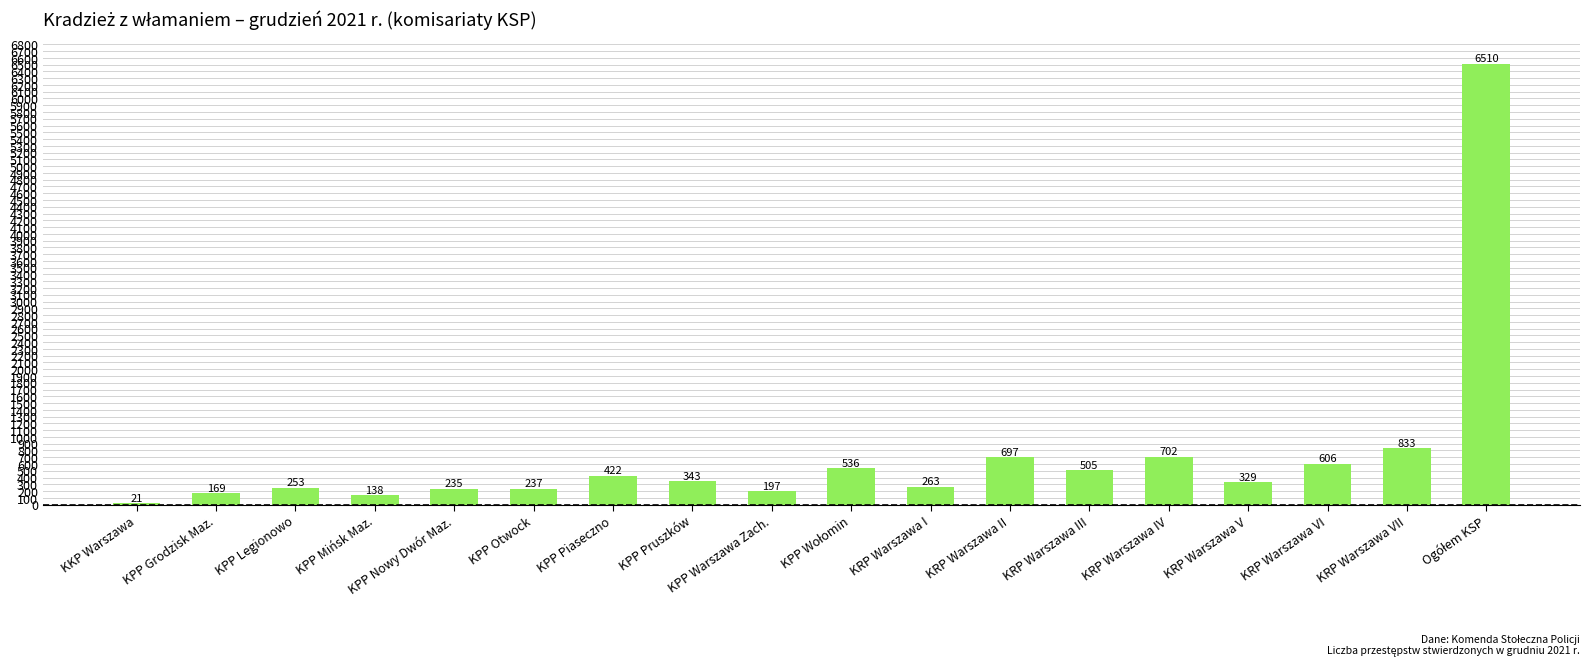

The chart shows a value of 242 at KRP Warszawa III. True or false?

False